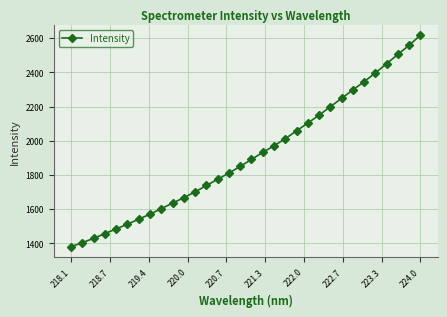

What is the maximum value shown in the chart?

2616.3